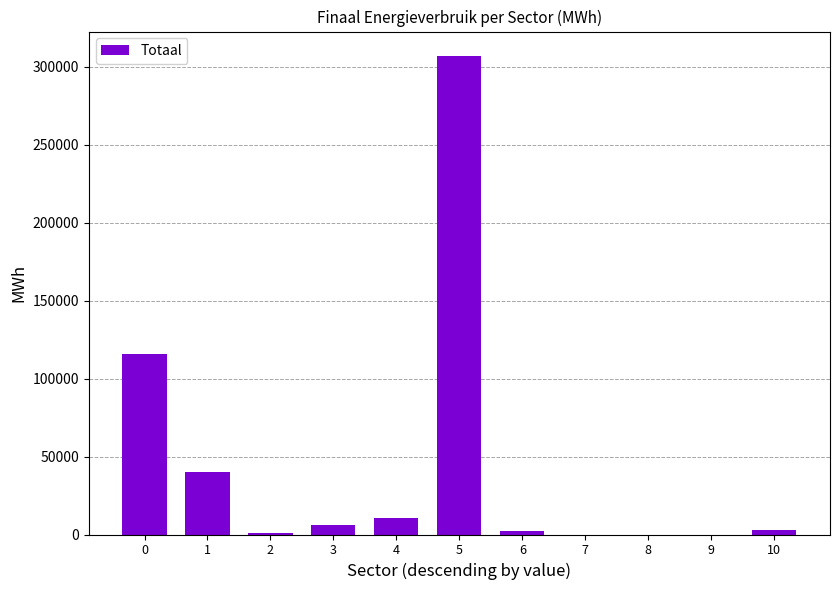

Which has a higher value, 4 or 1?

1